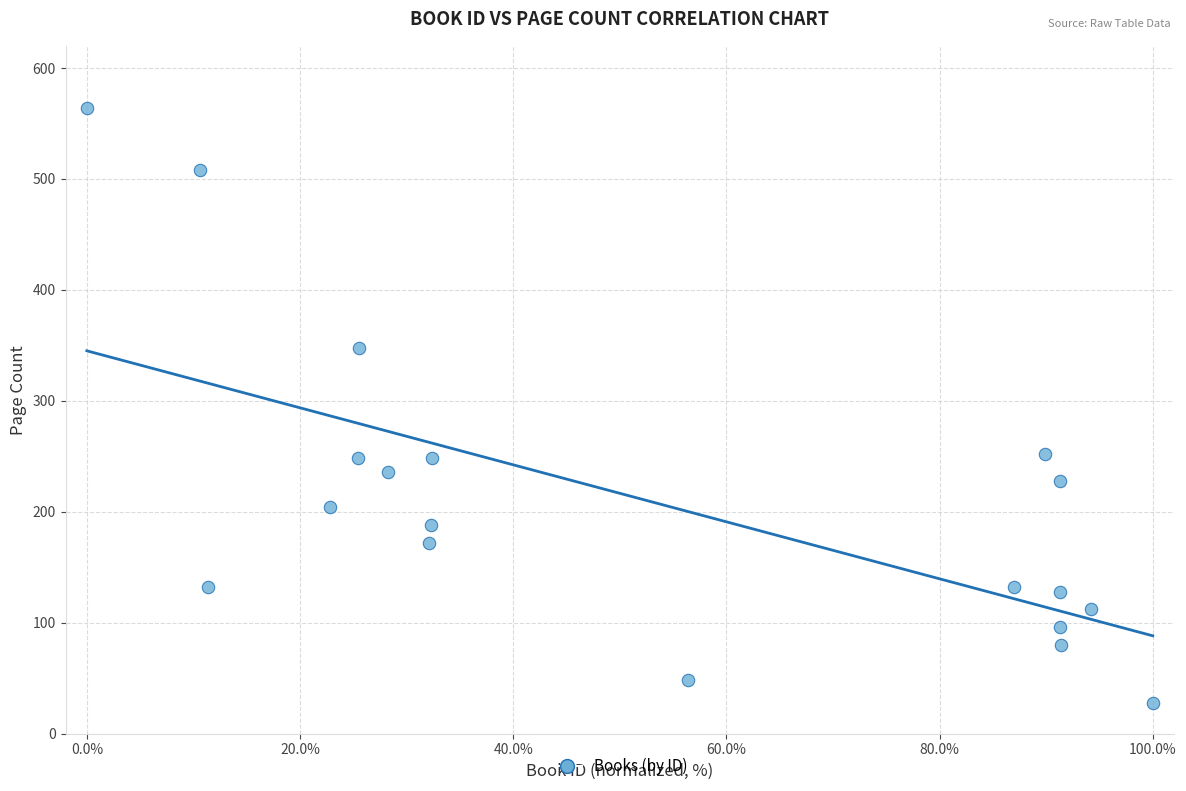

What is the range of Y values (max minus min)?

536